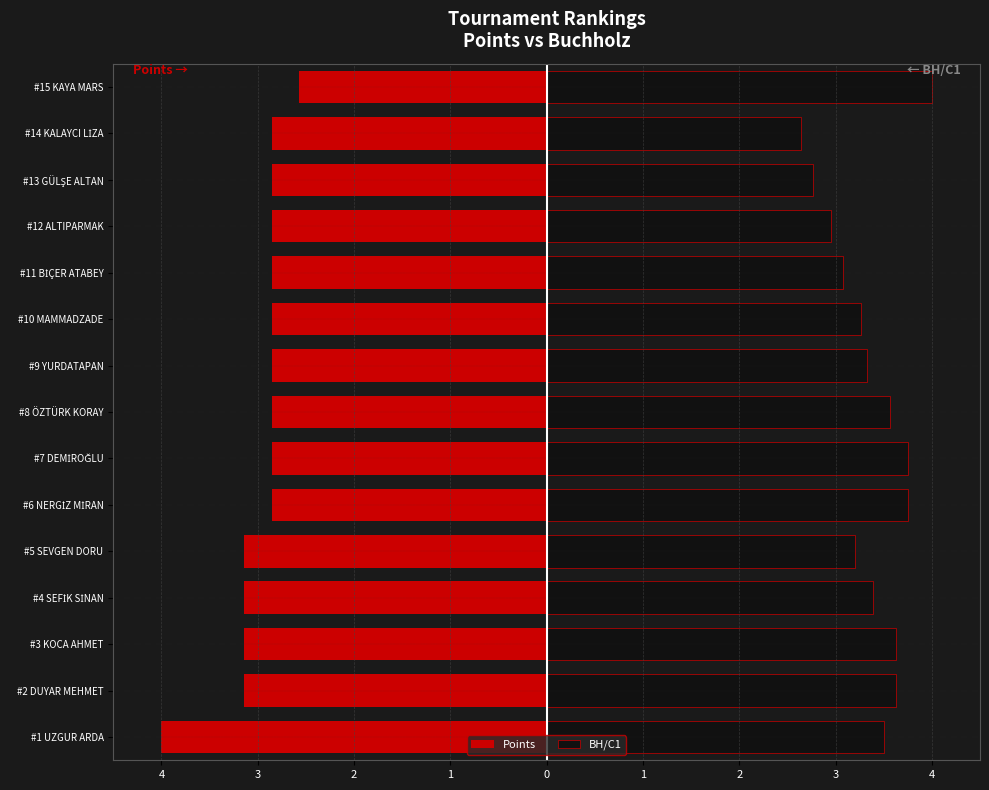

What is the average value of the BH/C1 series?

3.4